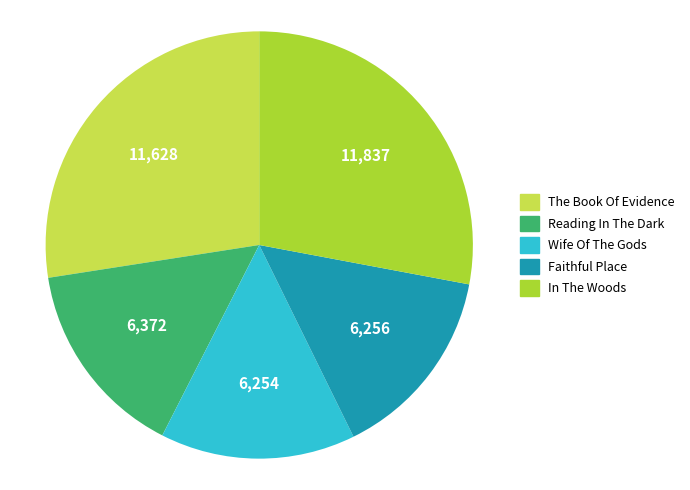

Which has a higher value, In The Woods or Reading In The Dark?

In The Woods